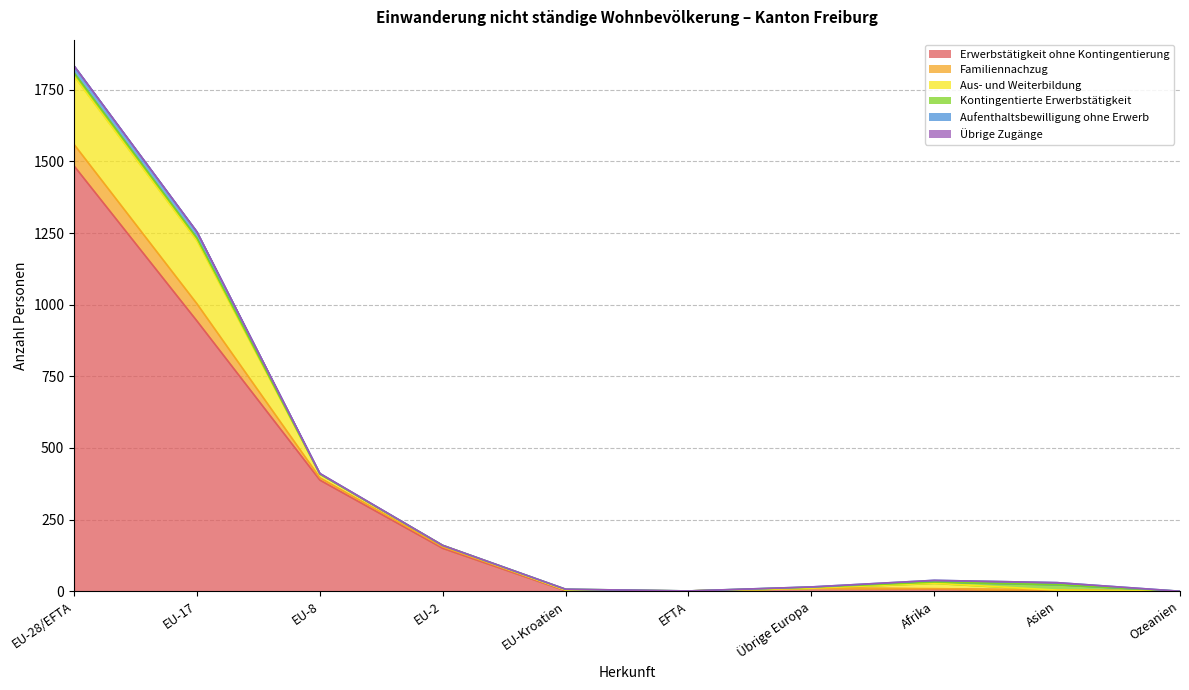

At Afrika, list the series in order from smallest to largest.

Übrige Zugänge, Familiennachzug, Kontingentierte Erwerbstätigkeit, Aufenthaltsbewilligung ohne Erwerb, Erwerbstätigkeit ohne Kontingentierung, Aus- und Weiterbildung